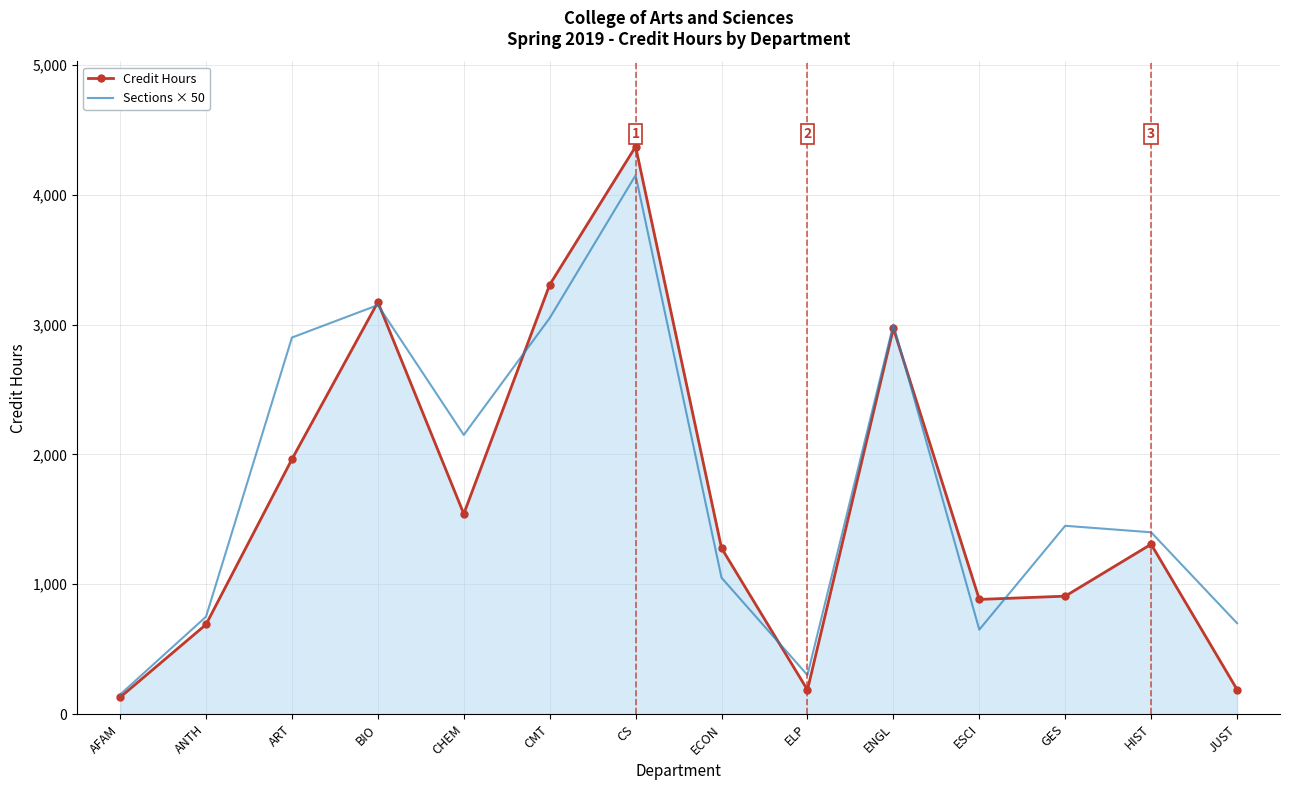

Rank the series by their average value, from lowest to highest.

Credit Hours, Sections × 50